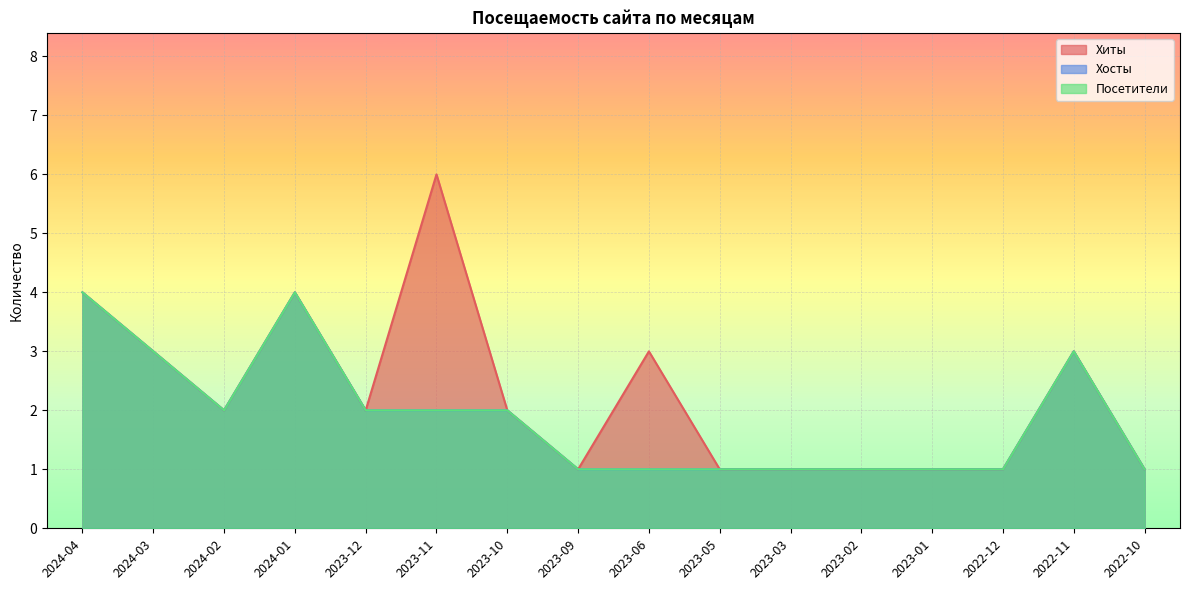

Is it true that Посетители equals 4 at 2024-04?

True